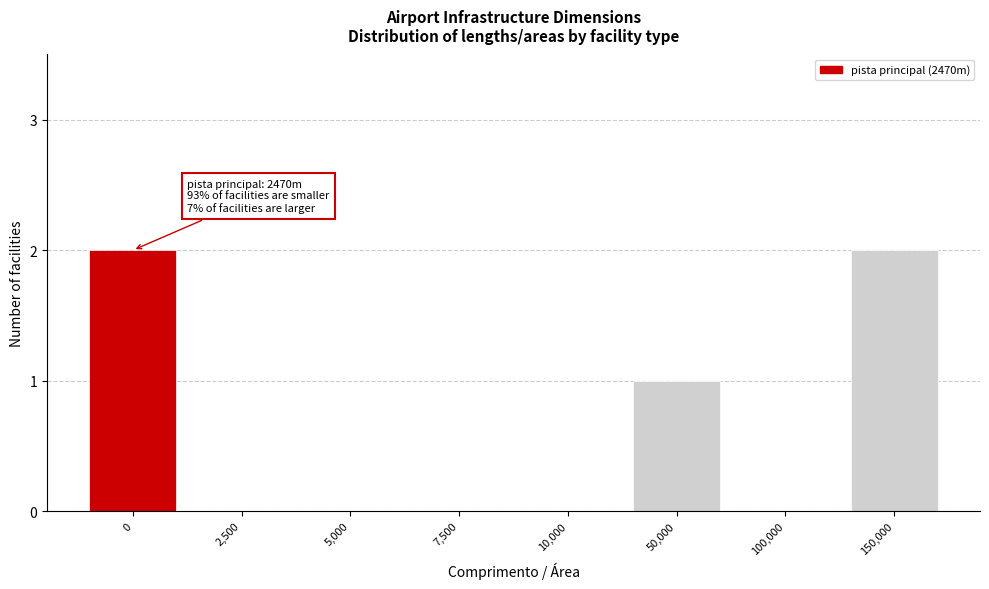

Reading left to right, transcribe all the data shown in this chart.

0=2	2,500=0	5,000=0	7,500=0	10,000=0	50,000=1	100,000=0	150,000=2